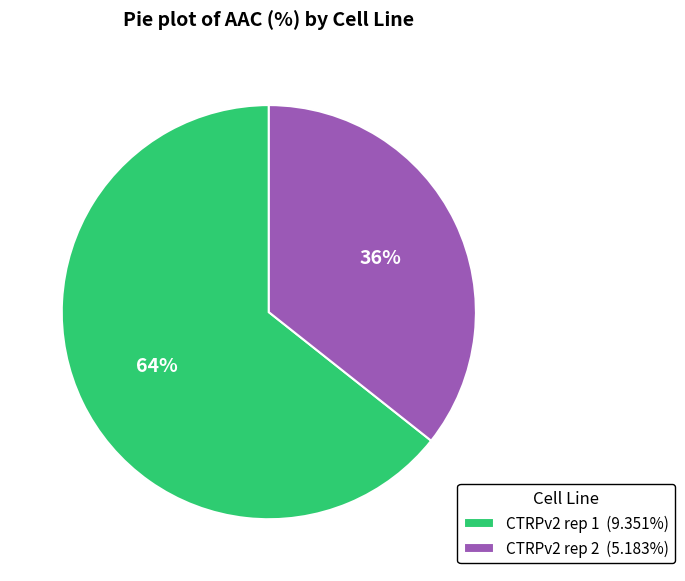

To the nearest percent, what percentage of the pie is CTRPv2 rep 2?

36%